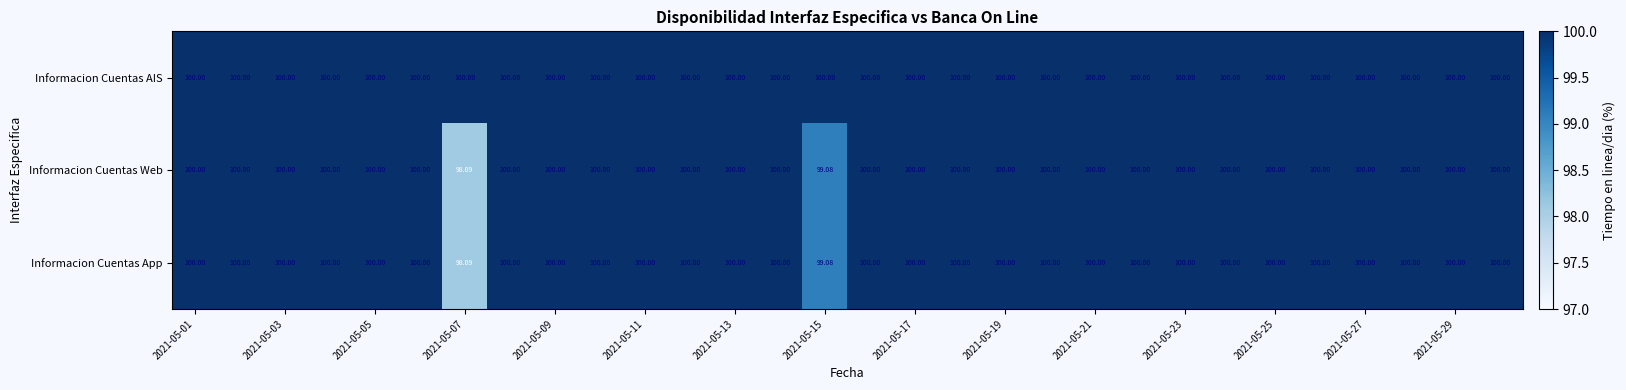

Which series has the largest total across all categories?

Informacion Cuentas AIS